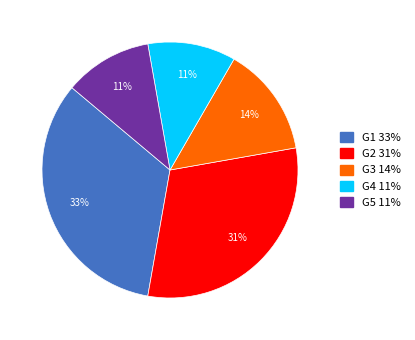

What is the ratio of the value at G3 to the value at G2?

0.5